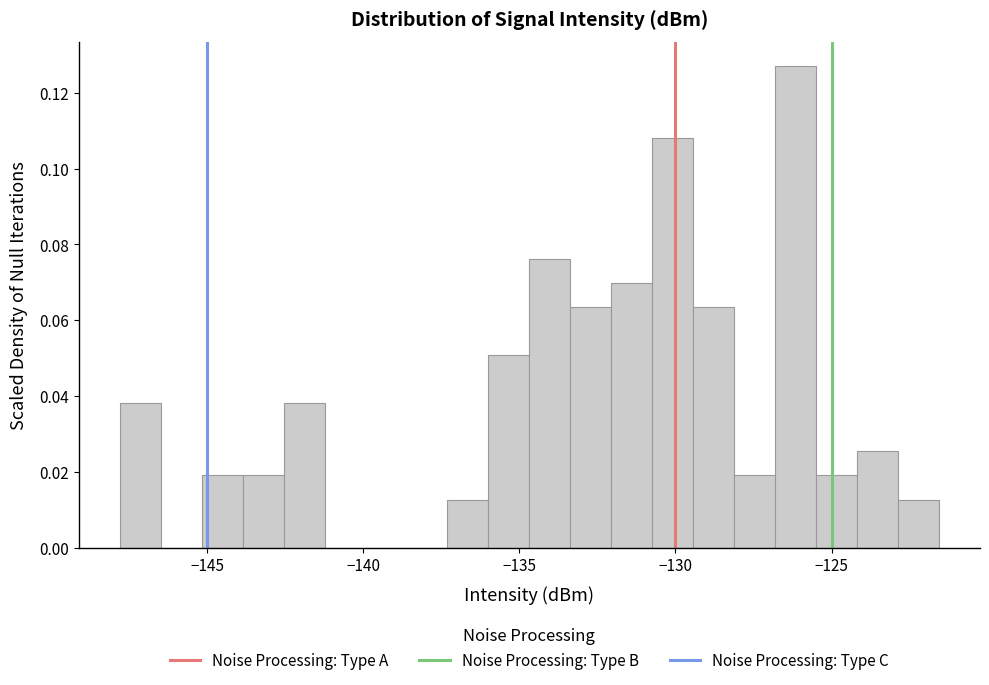

Read against the x-axis, roughly where is the centre of the tallest bar?

-126.0